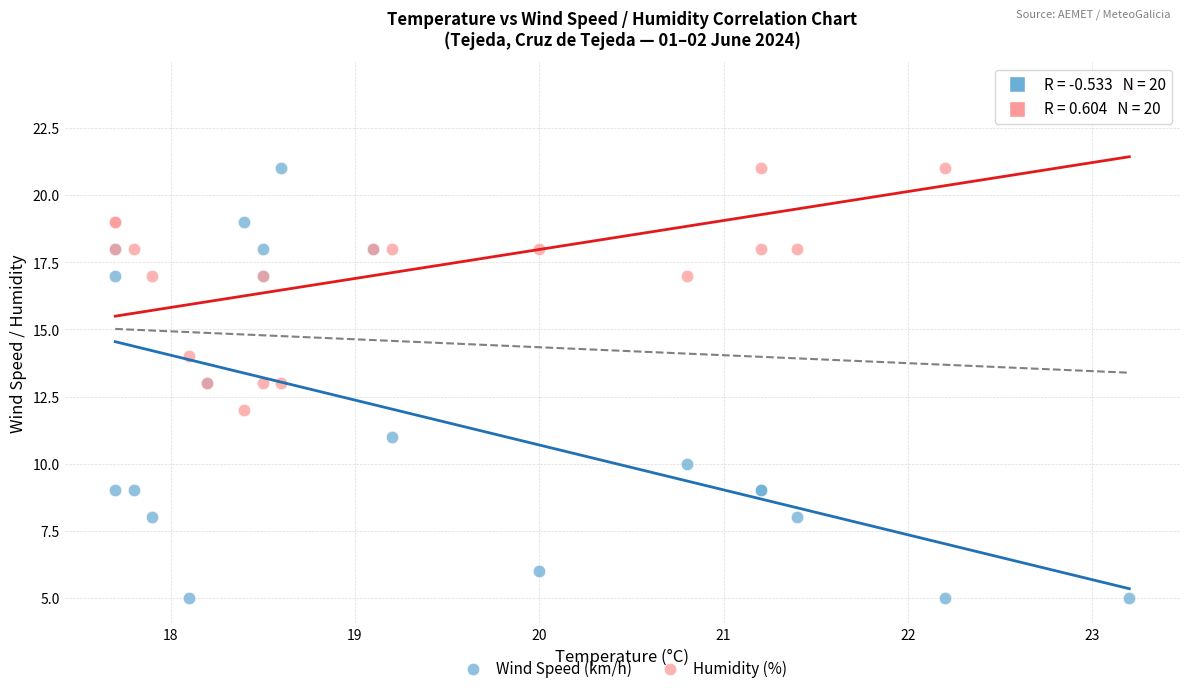

Which series contains the lowest Y value?

Wind Speed (km/h)